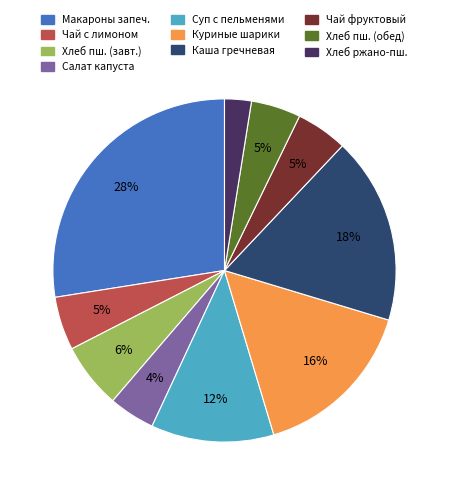

To the nearest percent, what is the average slice percentage?

10%